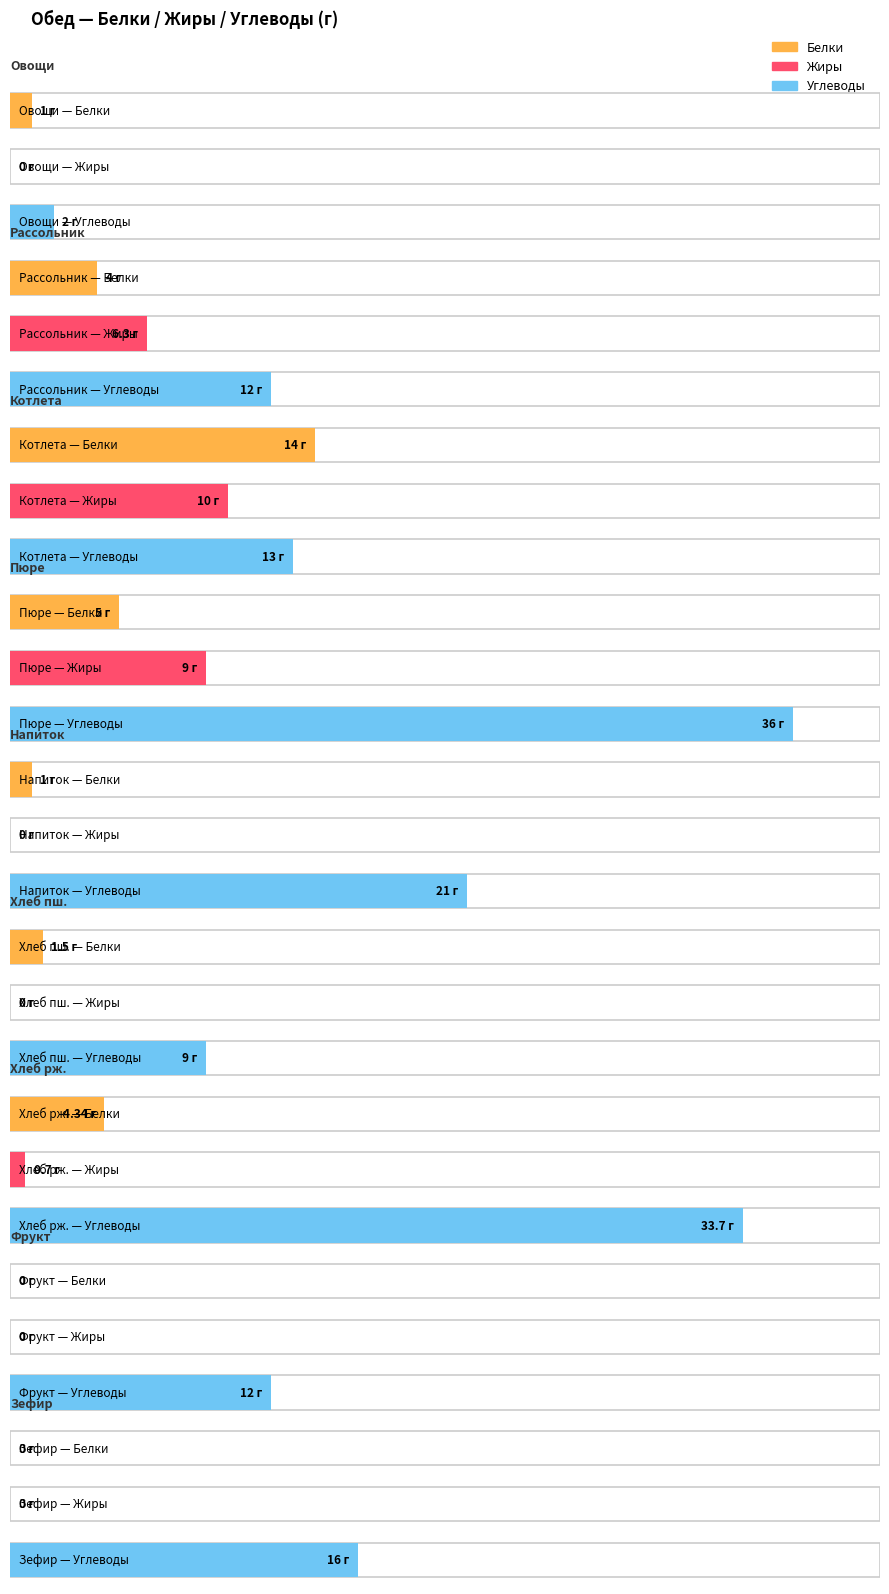

Is it true that Жиры equals 1.2 at Хлеб ржаной?

False